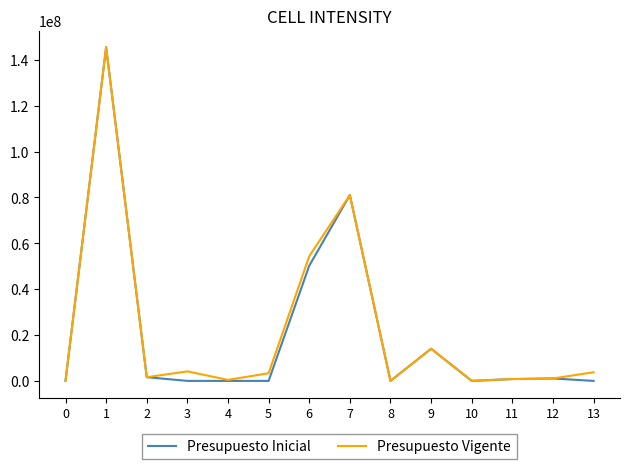

Is the value of Presupuesto Inicial at 1 greater than the value of Presupuesto Vigente at 8?

Yes